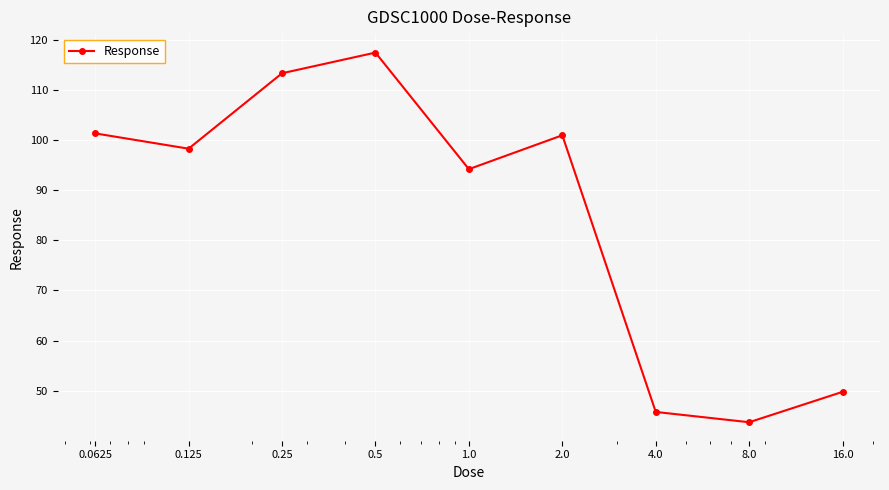

How many points are higher than both their immediate neighbors (excluding endpoints)?

2